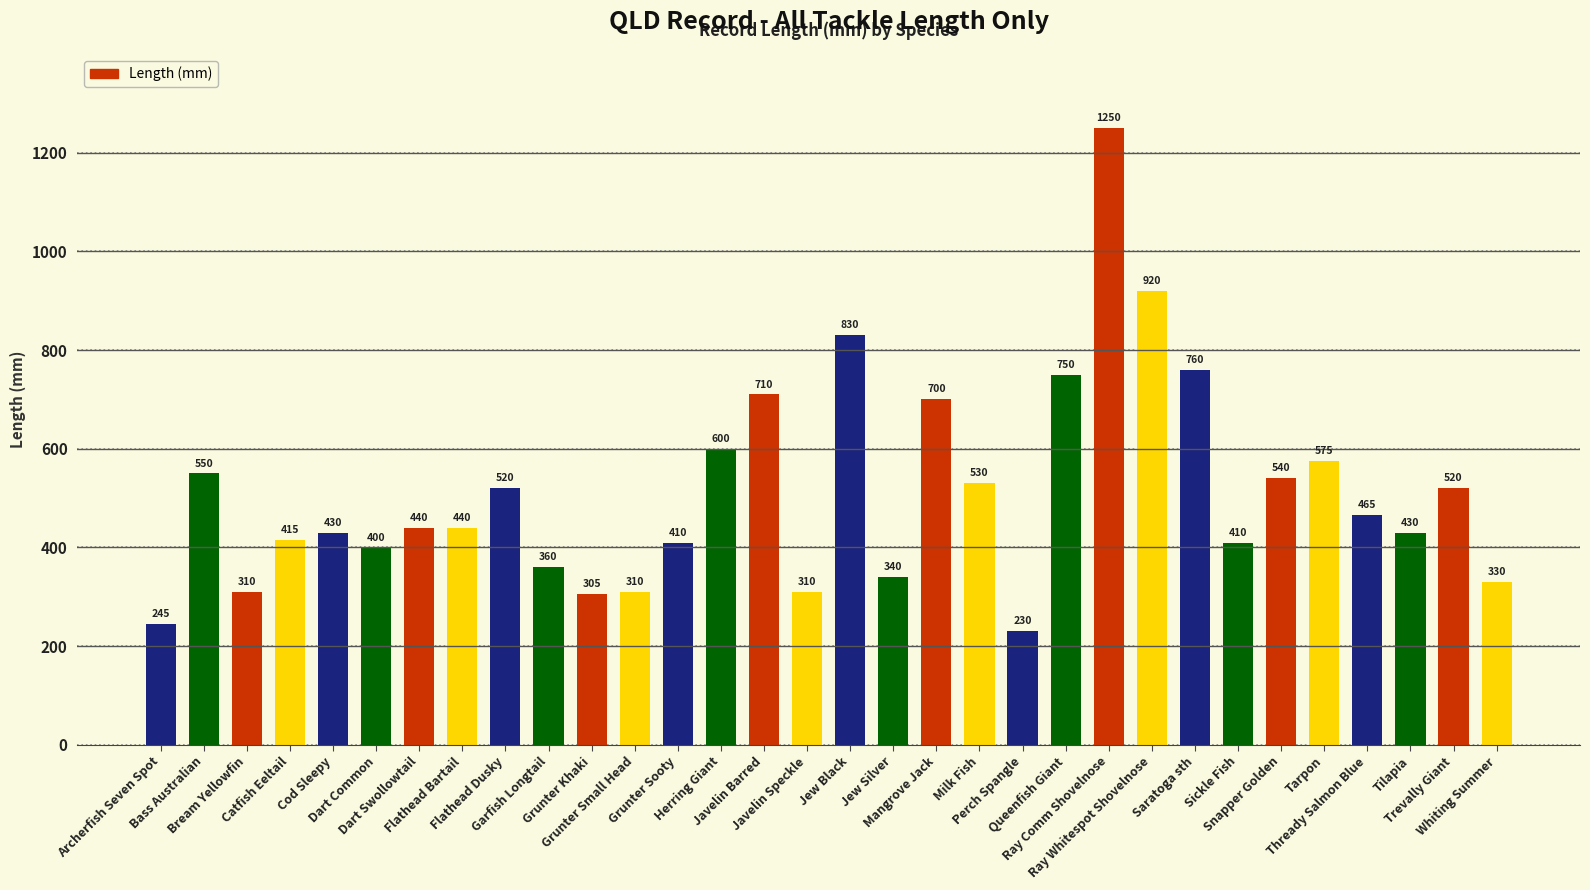

The chart shows a value of 442 at Jew Silver. True or false?

False